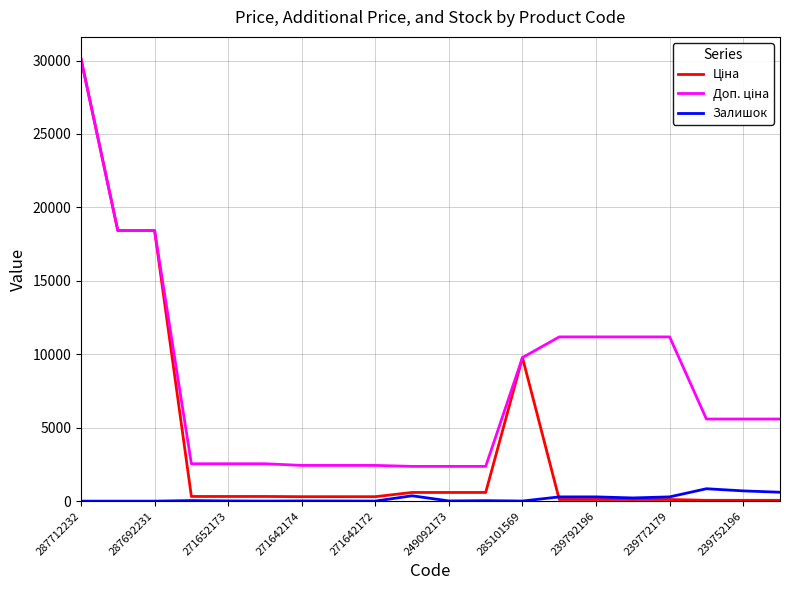

Count the number of data series in this chart.

3